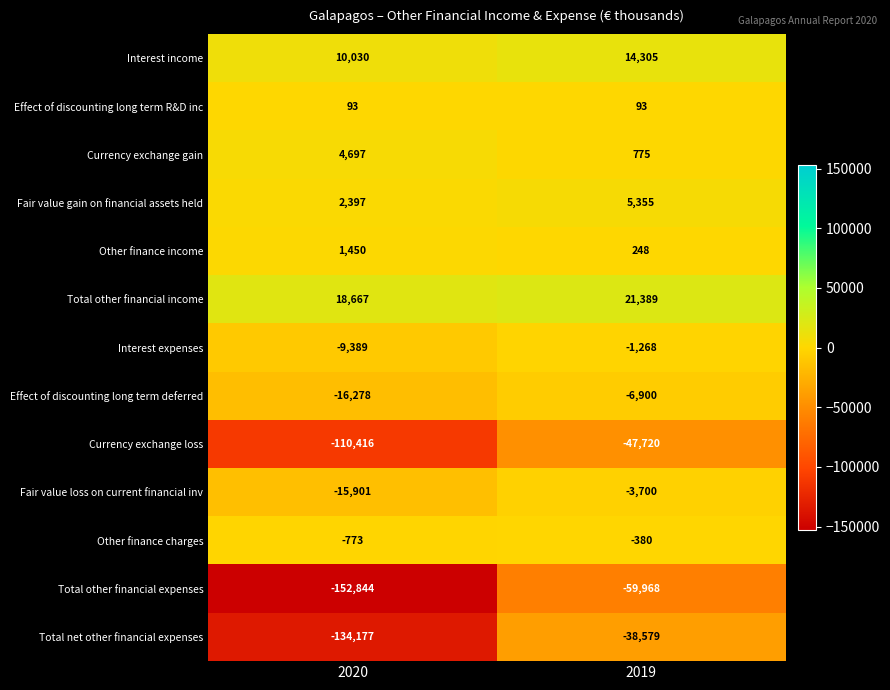

Between 2020 and 2019, which series saw the biggest shift?

Total net other financial expenses